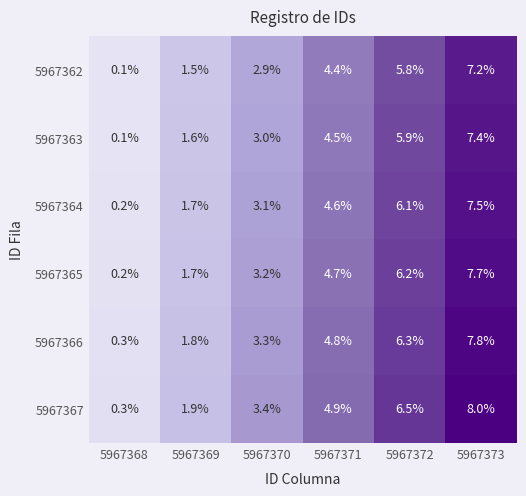

At which category does the chart reach its minimum across all series?

5967368